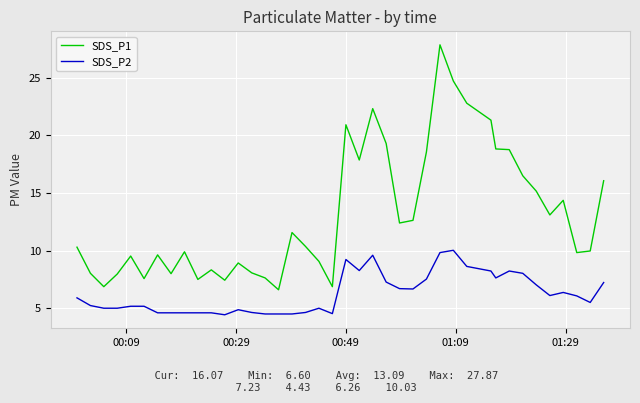

What is the difference between the maximum and minimum values in the SDS_P2 series?

5.6